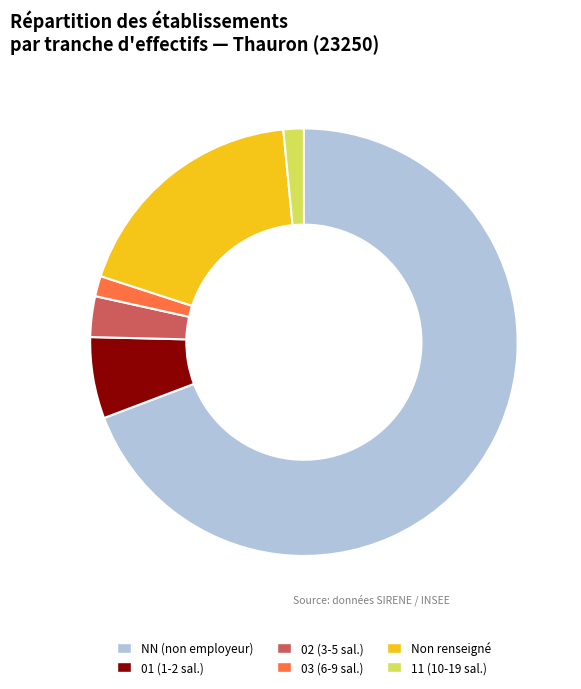

What is the ratio of the value at NN (non employeur) to the value at 02 (3-5 sal.)?

22.5